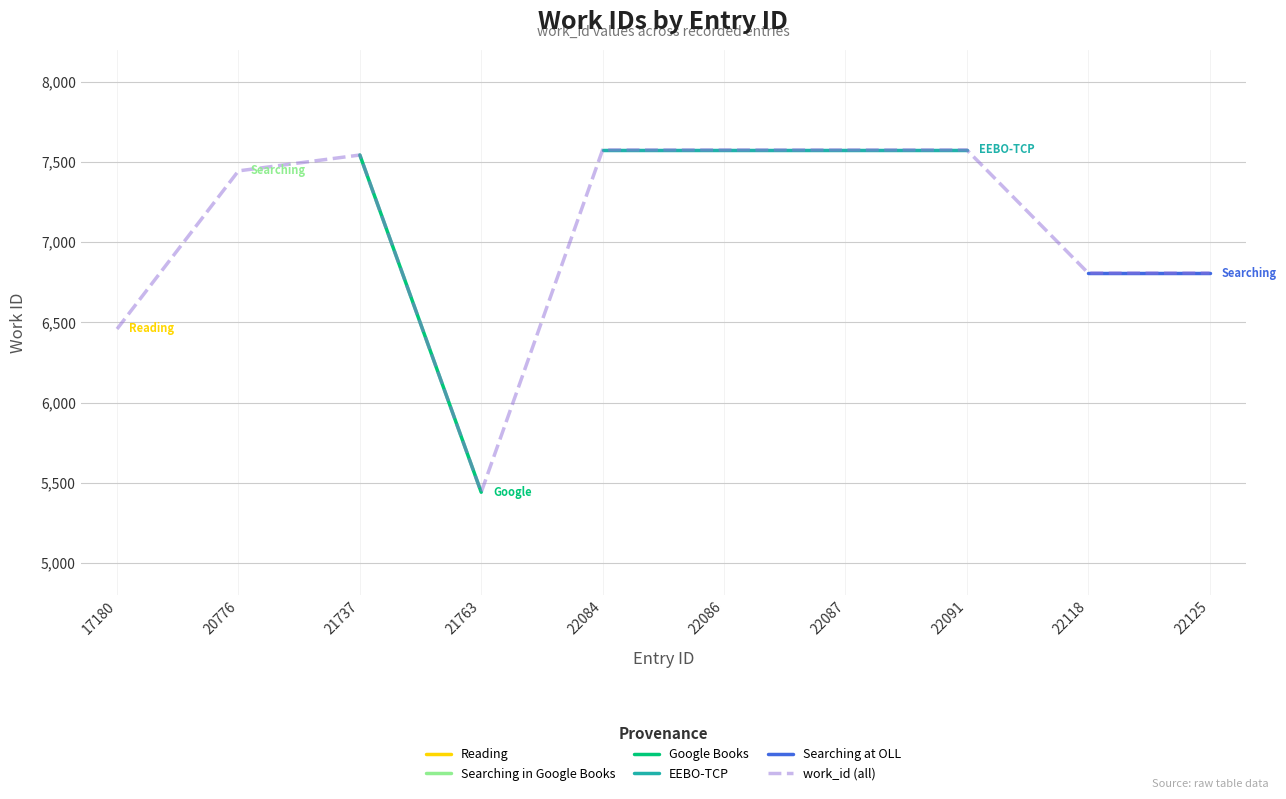

True or false: Google Books has more than 1 interior local peaks.

False